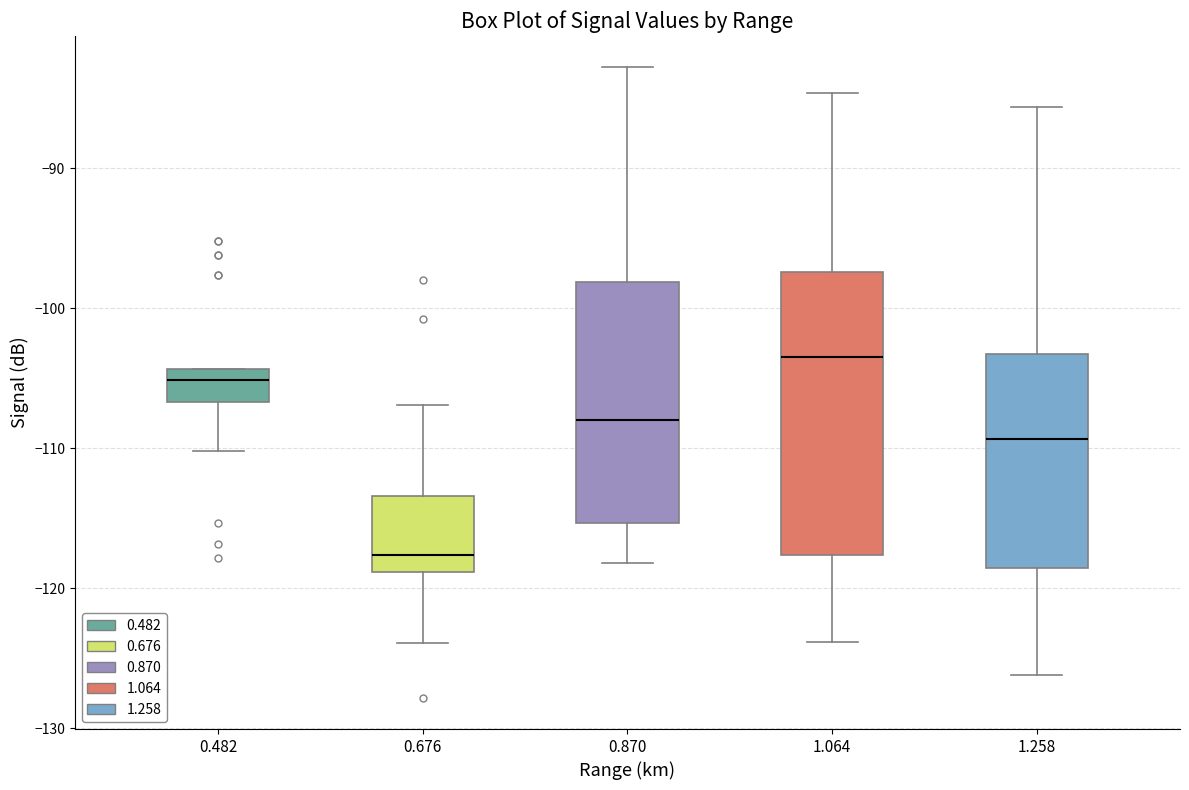

Where does the lower whisker of the box at x = 0.676 end on the y-axis? The values are not printed on the chart, so give them approximately, as read against the axis.

-124